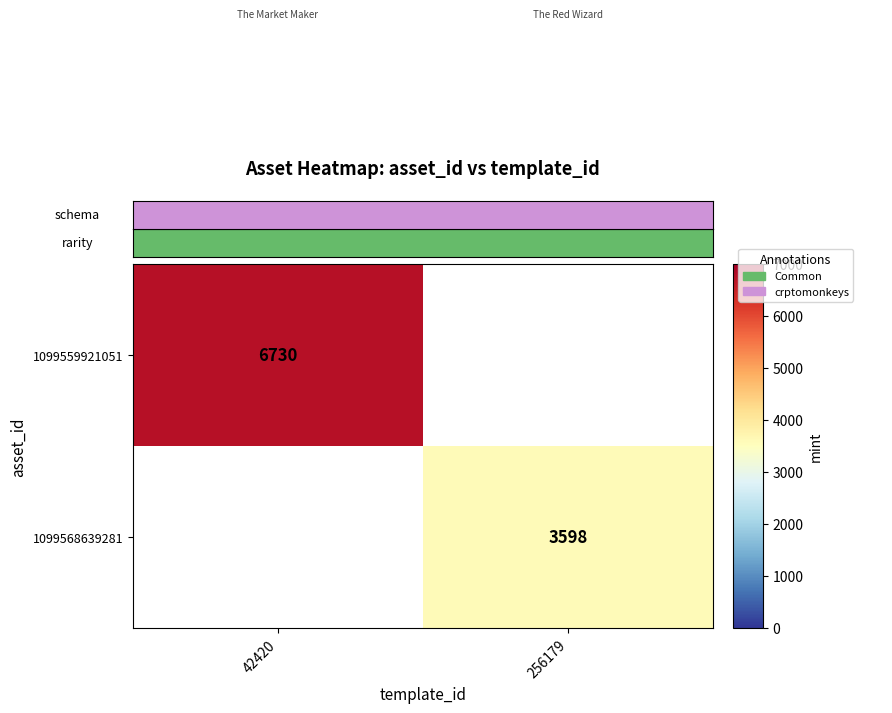

The value of 1099559921051 at 42420 is 9949. True or false?

False